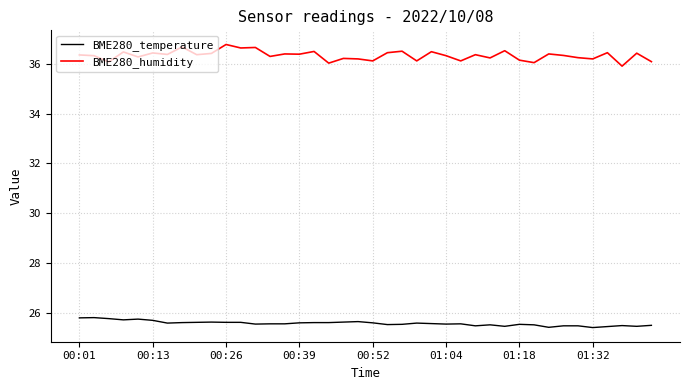

What is the greatest value displayed?

36.8